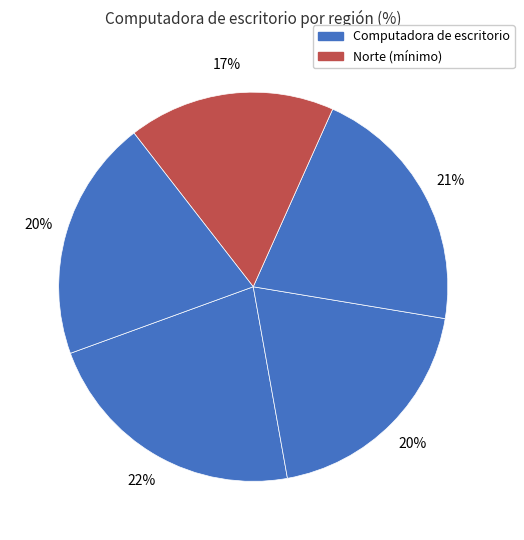

To the nearest percent, what is the difference between the largest and smallest slice percentages?

5%